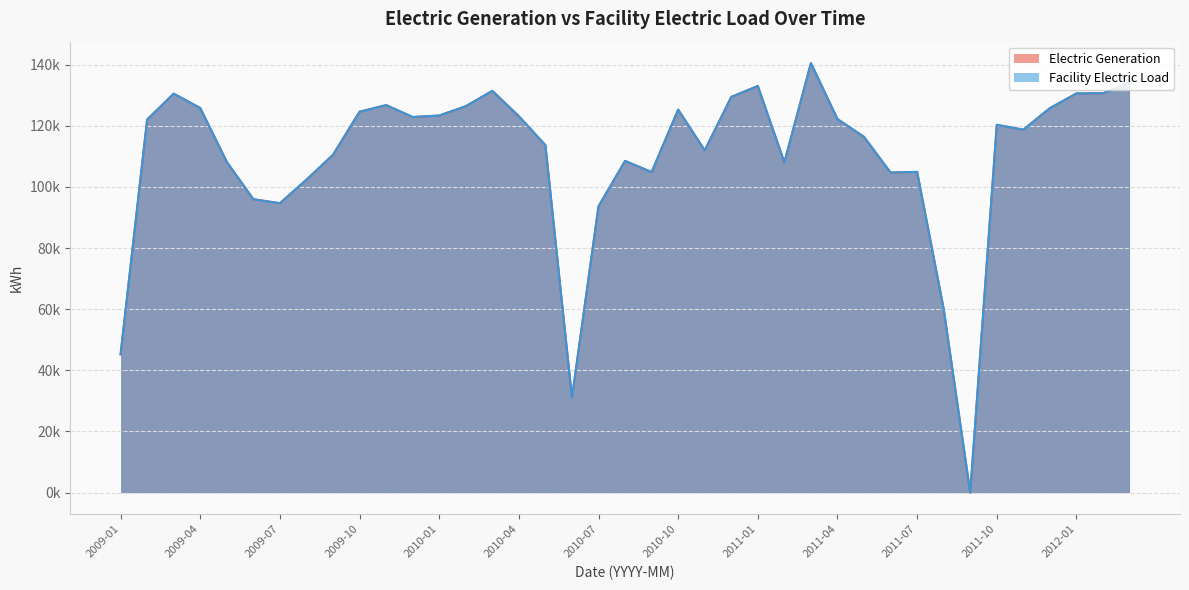

True or false: Facility Electric Load and Electric Generation cross at least once.

False